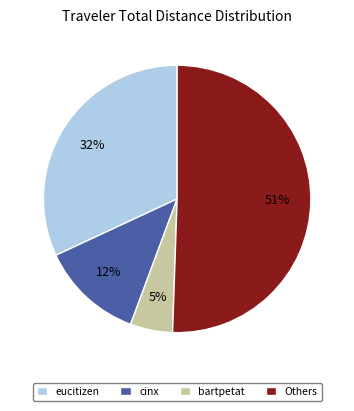

To the nearest percent, what is the difference between the eucitizen and bartpetat slice percentages?

27%